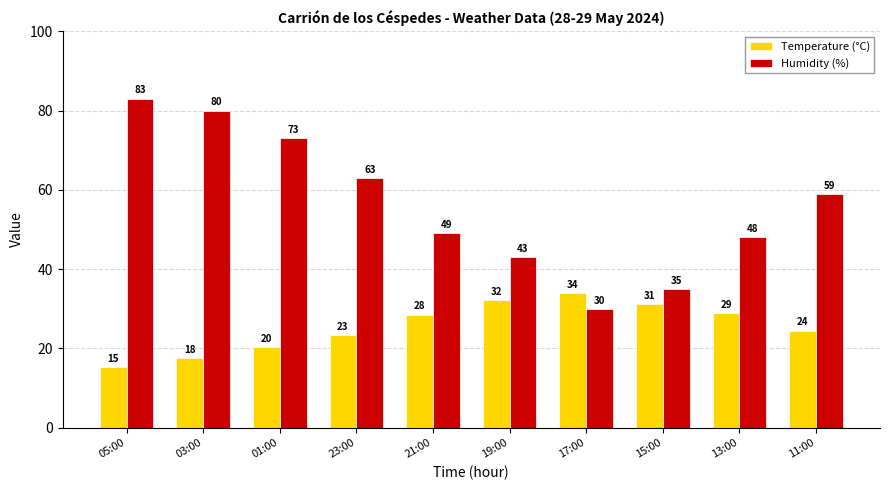

List the series in order of their overall mean, highest first.

Humidity (%), Temperature (°C)